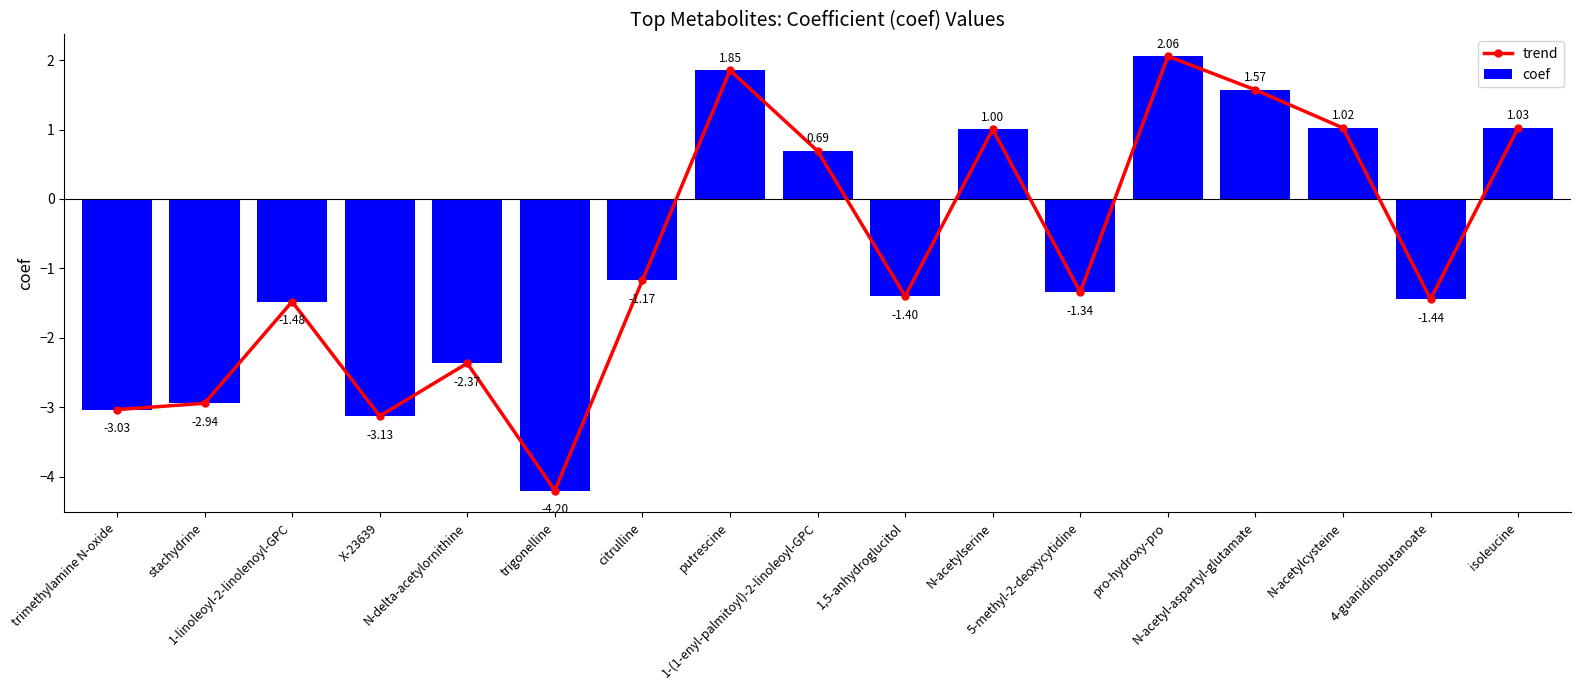

What is the sum of all trend values?

-13.3